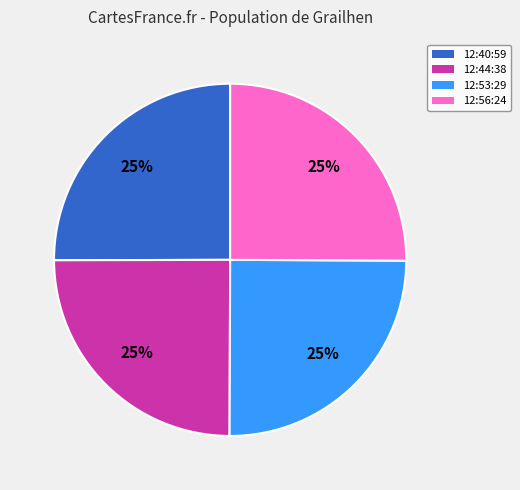

Is 12:56:24 the majority of the pie?

No